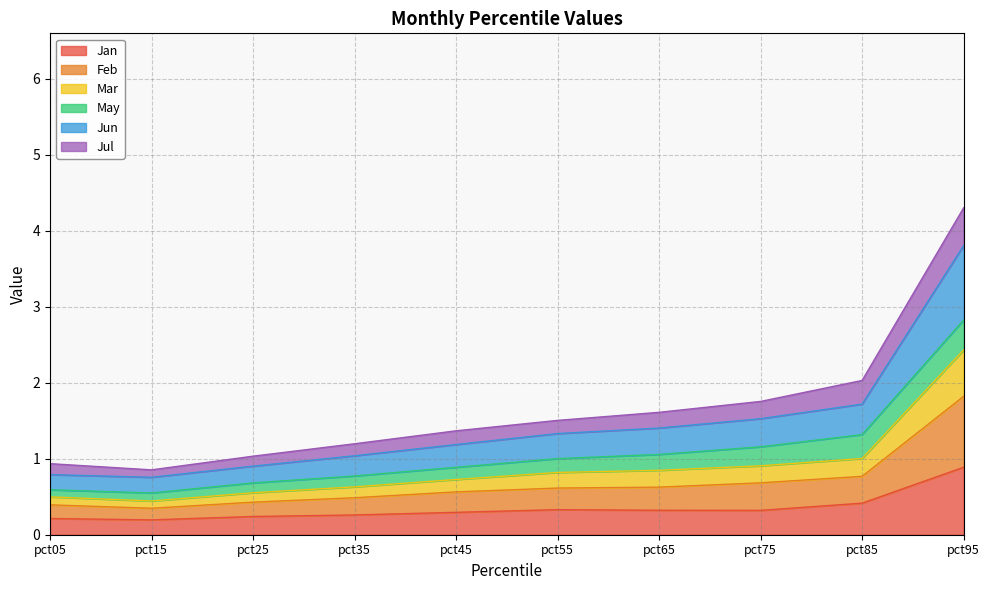

True or false: Jan has a value of 0.4 at pct85.

True